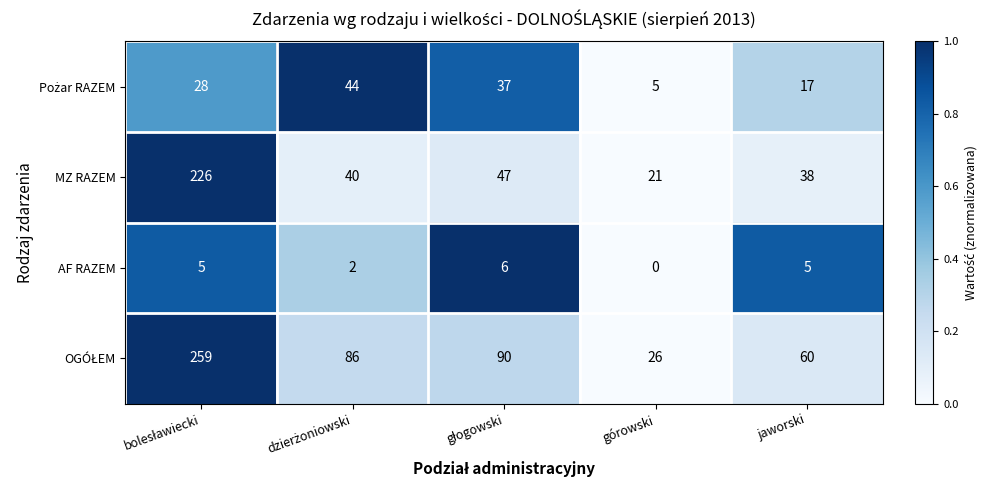

What is the difference between the highest and lowest values at górowski?

26